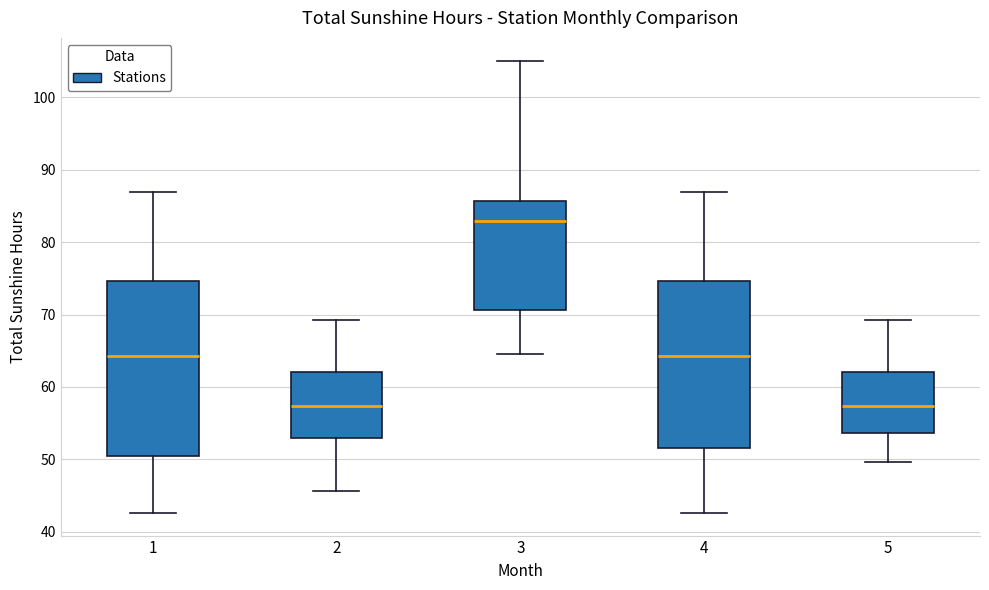

Reading left to right, read every box against the y-axis: the position of its median line, the range the box covers, and the ends of its whiskers. The values are not printed on the chart, so give them approximately, as read against the axis.

1: median 64, box 50 to 75, whiskers 43 to 87
2: median 57, box 53 to 62, whiskers 46 to 69
3: median 83, box 71 to 86, whiskers 65 to 105
4: median 64, box 52 to 75, whiskers 43 to 87
5: median 57, box 54 to 62, whiskers 50 to 69